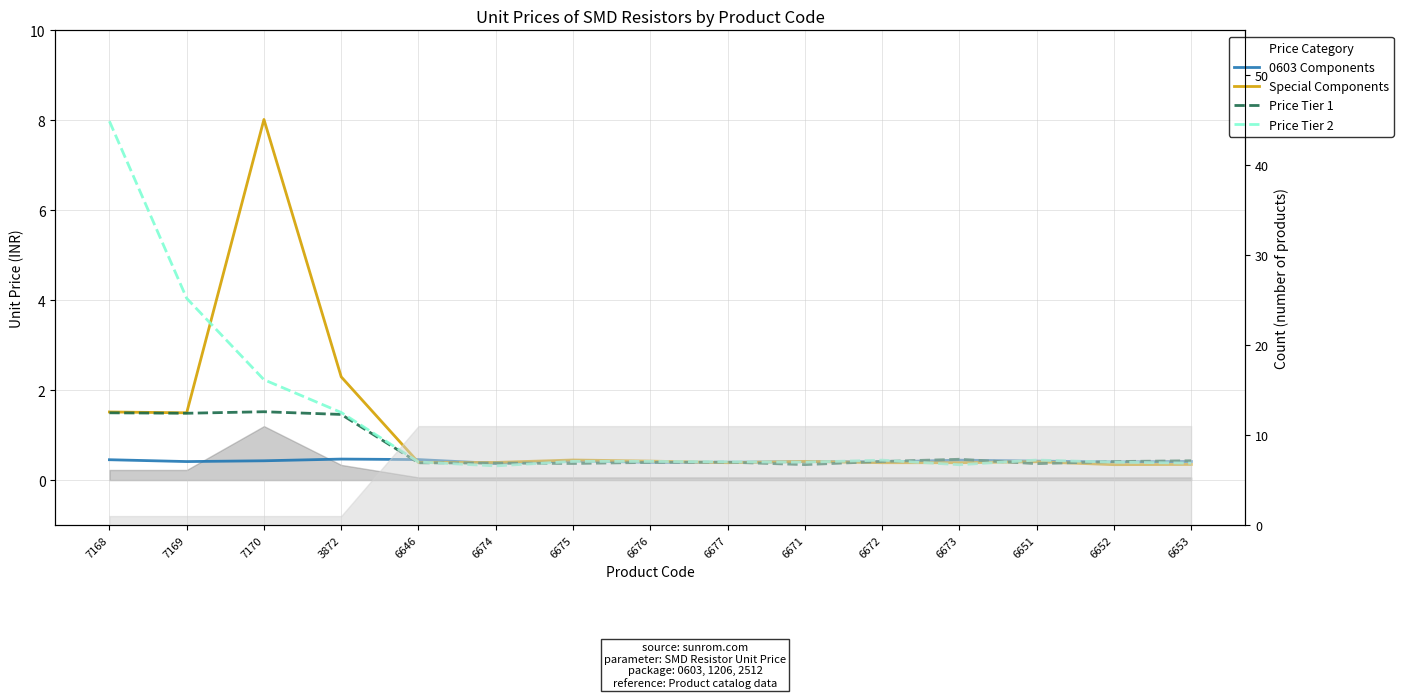

How many distinct data groups are displayed?

4